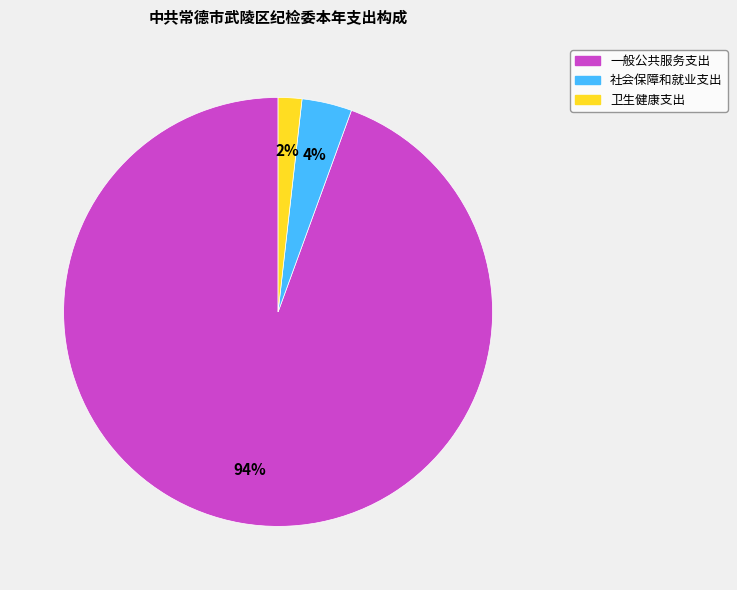

To the nearest percent, what portion does 社会保障和就业支出 represent?

4%